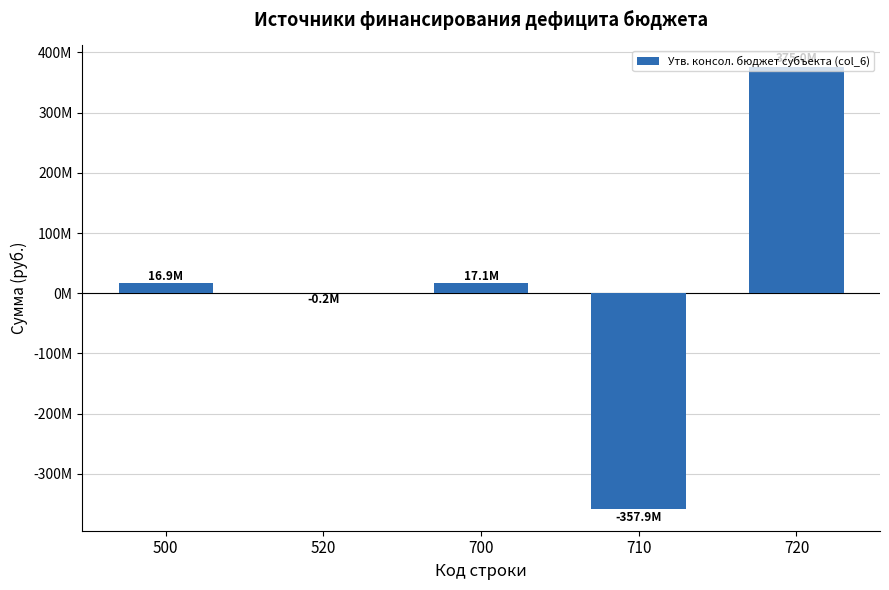

What is the value of the 5th bar from the left?

375002977.6